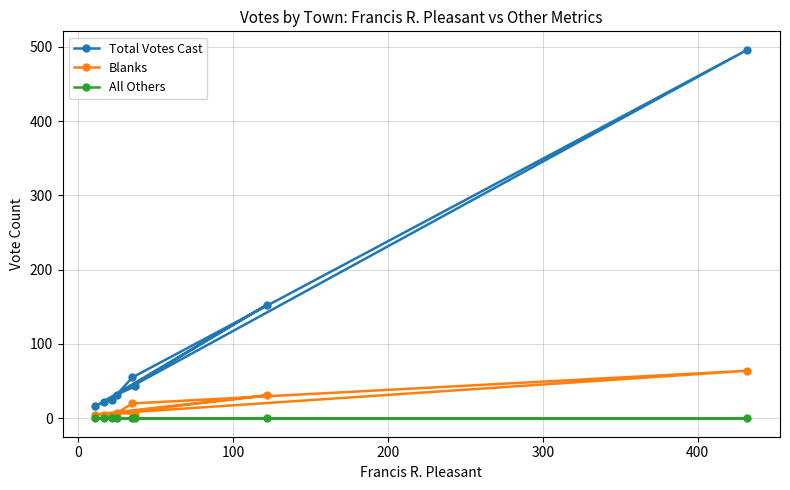

In Total Votes Cast, how many points are lower than both neighbors (excluding endpoints)?

3